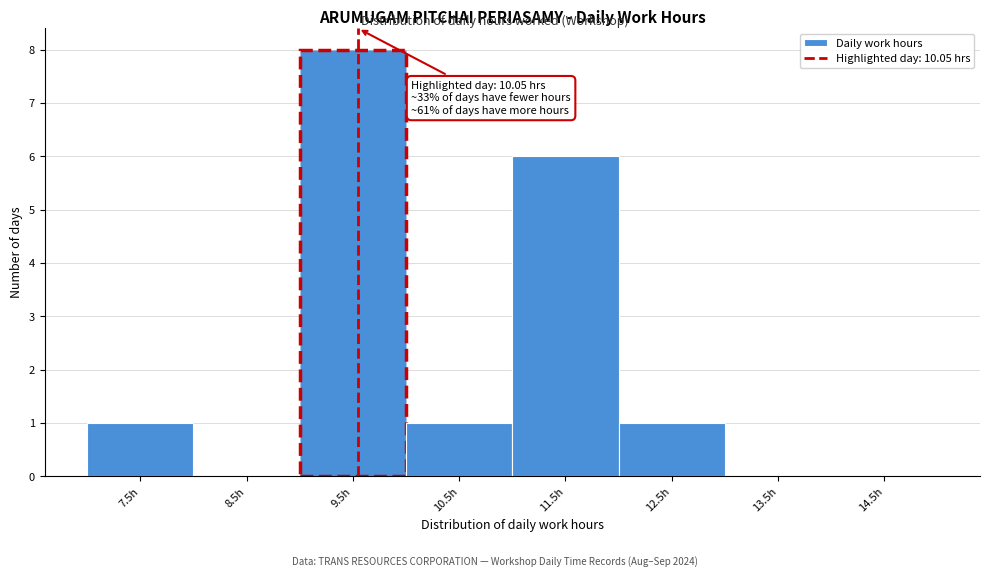

Reading right to left, extract all data points from this chart.

14.5h=0	13.5h=0	12.5h=1	11.5h=6	10.5h=1	9.5h=8	8.5h=0	7.5h=1